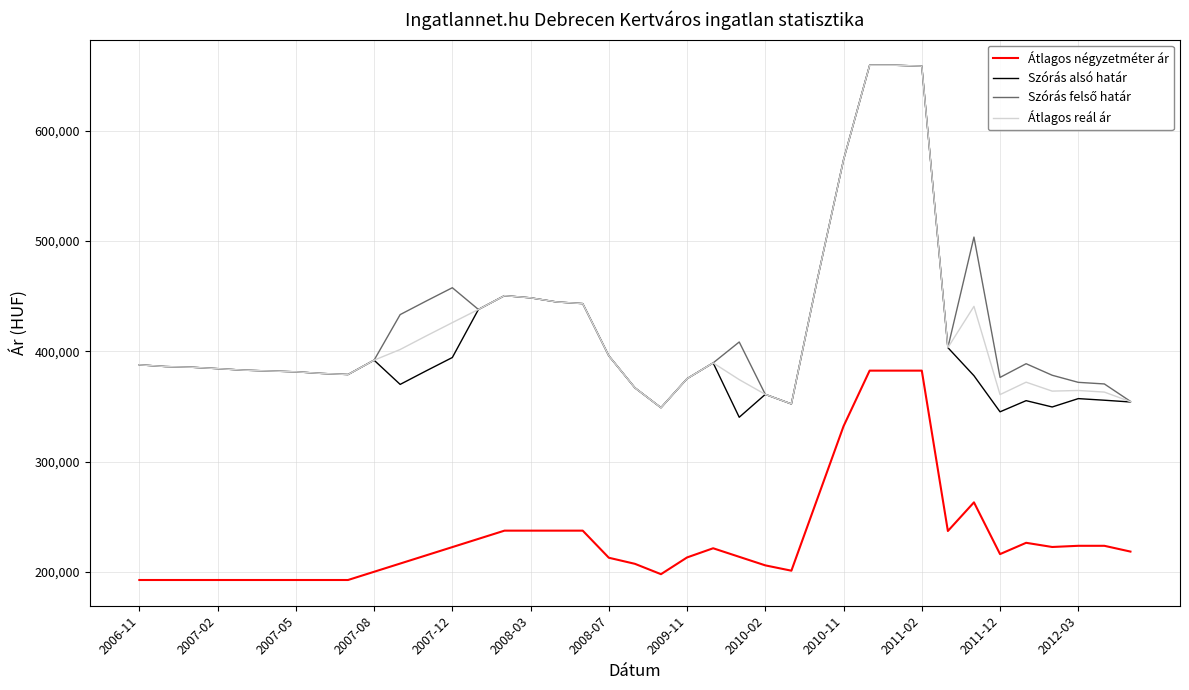

What is the minimum value shown in the chart?

192727